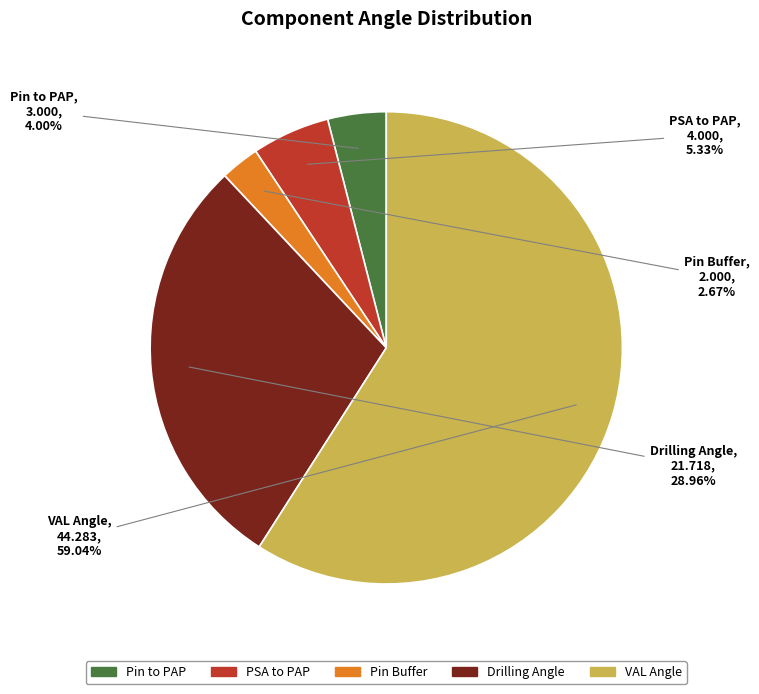

Combined, what portion of the pie is Pin Buffer and PSA to PAP?

8.0%